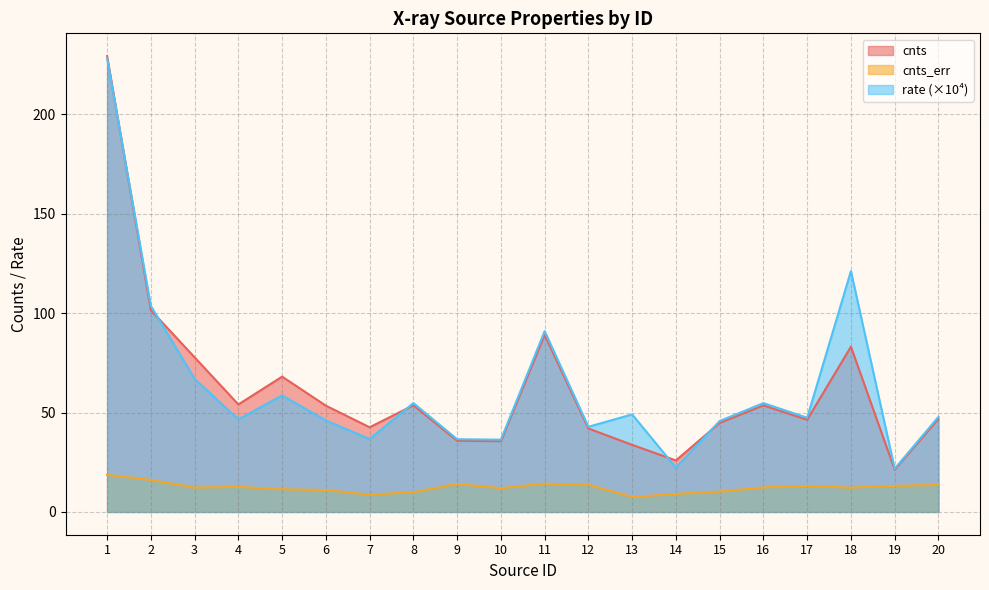

Reading right to left, what are all the values shown in this chart?

cnts: 46.8	21.3	83.1	46.4	53.6	44.8	25.9	33.7	42.0	89.1	35.6	35.8	53.6	42.6	53.5	68.1	54.1	77.8	101.5	229.3
cnts_err: 13.6	13.1	12.2	13.1	12.3	10.2	9.0	7.5	13.6	14.2	12.0	14.1	9.9	8.7	11.0	11.4	12.6	12.3	16.1	18.7
rate: 47.8	21.8	121.2	47.4	54.7	45.7	22.3	49.1	42.8	90.9	36.3	36.6	54.8	36.7	46.0	58.6	46.6	66.9	103.6	228.4